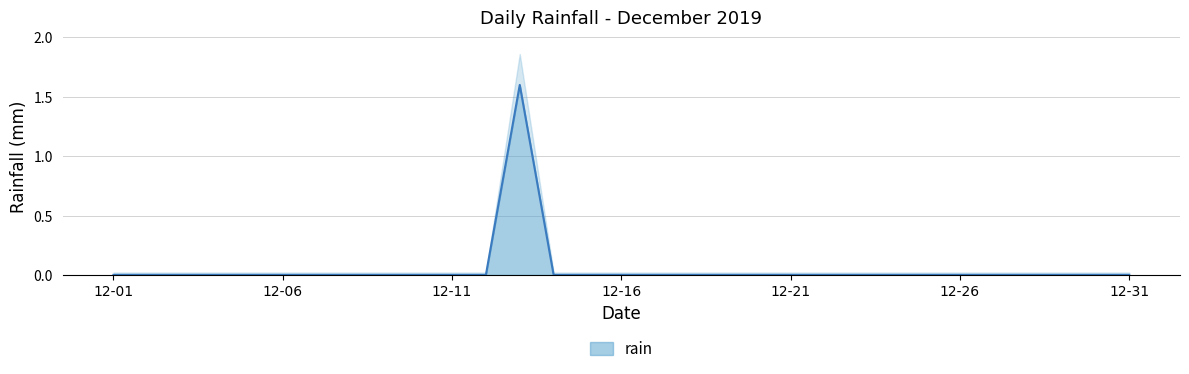

How many interior local peaks (higher than both neighbors) does the data have?

1